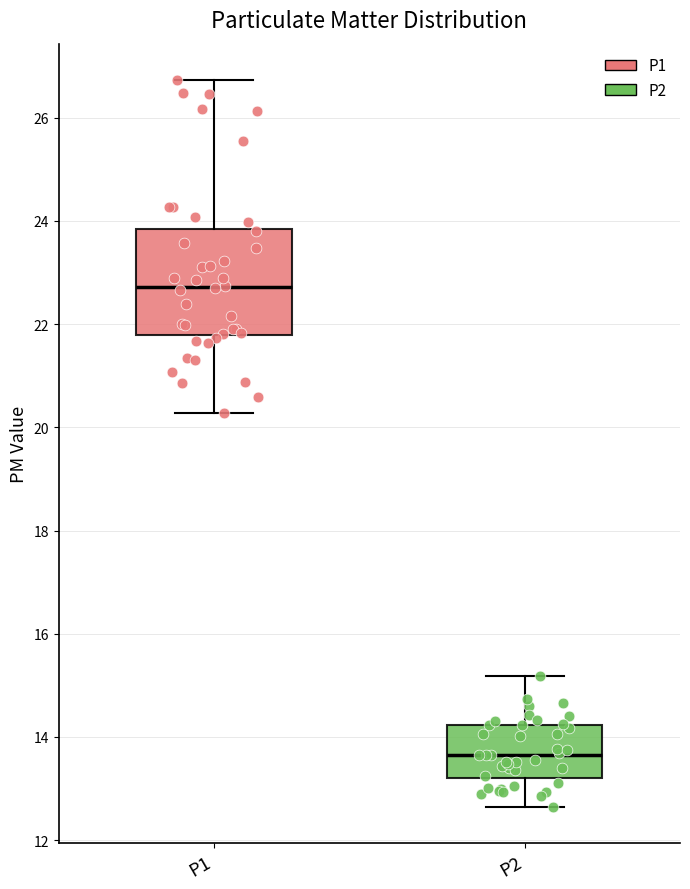

Where is the upper edge of the box for P2 on the y-axis? The values are not printed on the chart, so give them approximately, as read against the axis.

14.2